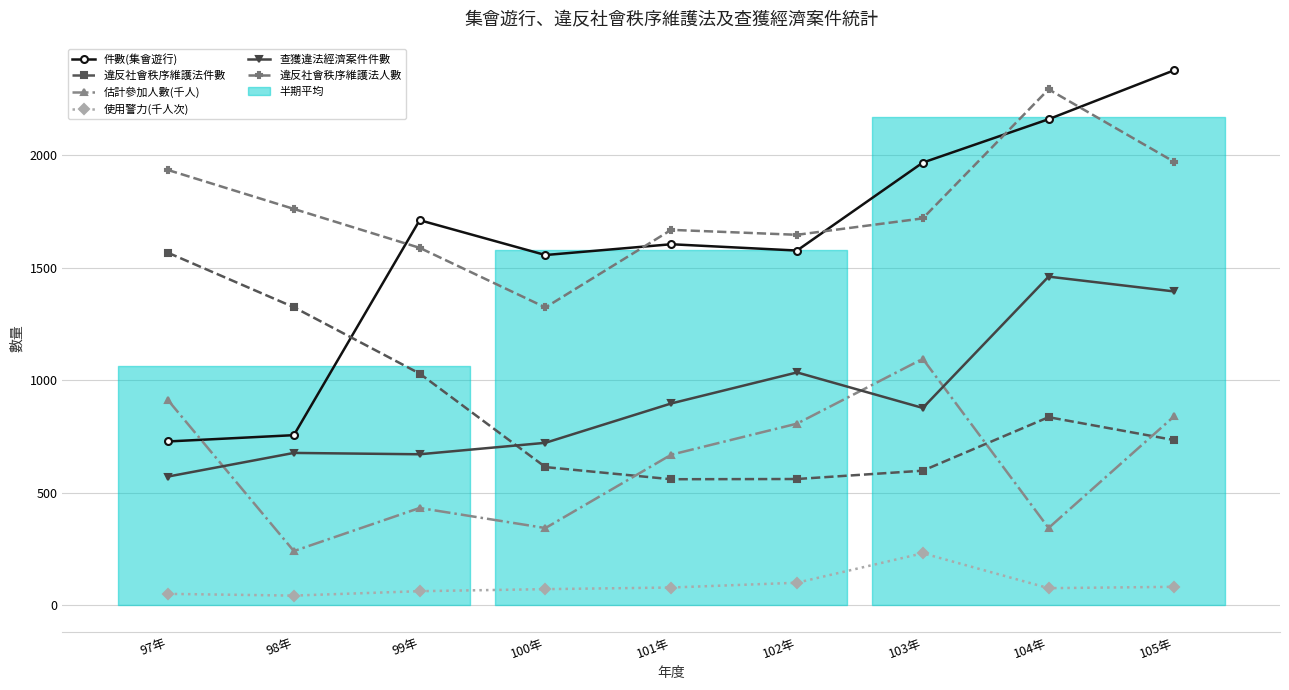

Reading left to right, list all the values displayed in this chart.

件數(集會遊行): 97年=728.0	98年=756.0	99年=1712.0	100年=1557.0	101年=1605.0	102年=1577.0	103年=1968.0	104年=2161.0	105年=2379.0
違反社會秩序維護法件數: 97年=1567.0	98年=1325.0	99年=1030.0	100年=614.0	101年=560.0	102年=561.0	103年=598.0	104年=836.0	105年=734.0
估計參加人數(千人): 97年=911.1	98年=240.5	99年=432.2	100年=342.9	101年=669.0	102年=807.2	103年=1095.5	104年=343.2	105年=840.8
使用警力(千人次): 97年=50.2	98年=42.6	99年=62.1	100年=71.2	101年=78.4	102年=99.8	103年=230.9	104年=75.6	105年=81.5
查獲違法經濟案件件數: 97年=572.0	98年=677.0	99年=671.0	100年=722.0	101年=897.0	102年=1035.0	103年=877.0	104年=1461.0	105年=1395.0
違反社會秩序維護法人數: 97年=1935.0	98年=1762.0	99年=1589.0	100年=1324.0	101年=1669.0	102年=1647.0	103年=1720.0	104年=2294.0	105年=1971.0